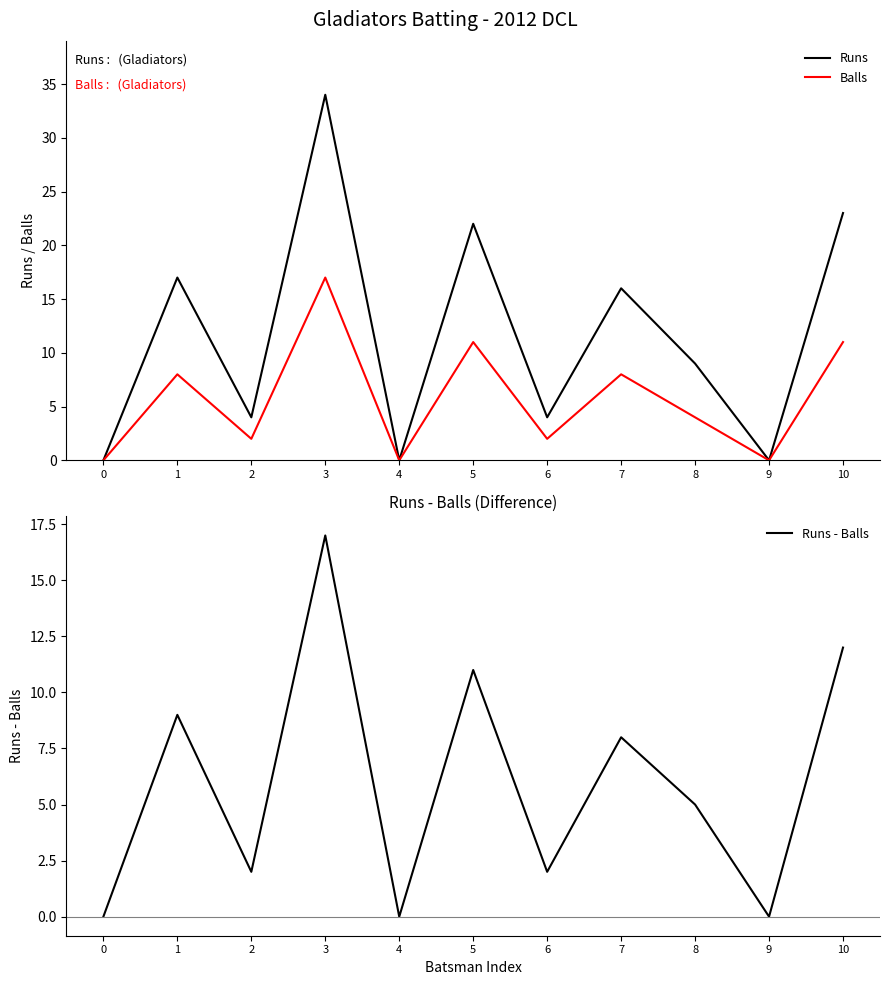

What is the highest value of the Runs - Balls series?

17